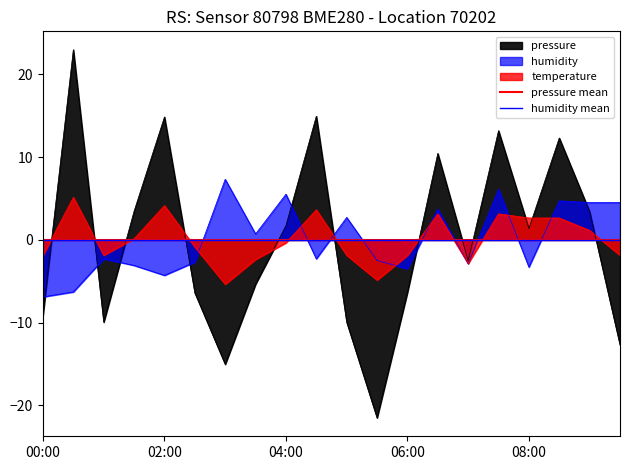

What is the label of the 18th point from the right?

01:00